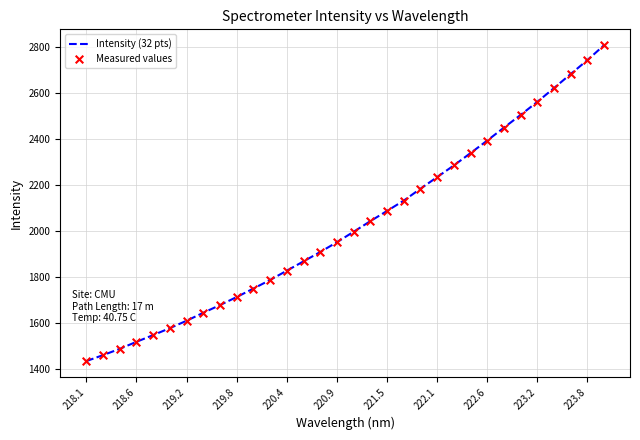

What is the difference between the maximum and minimum values?

1373.1